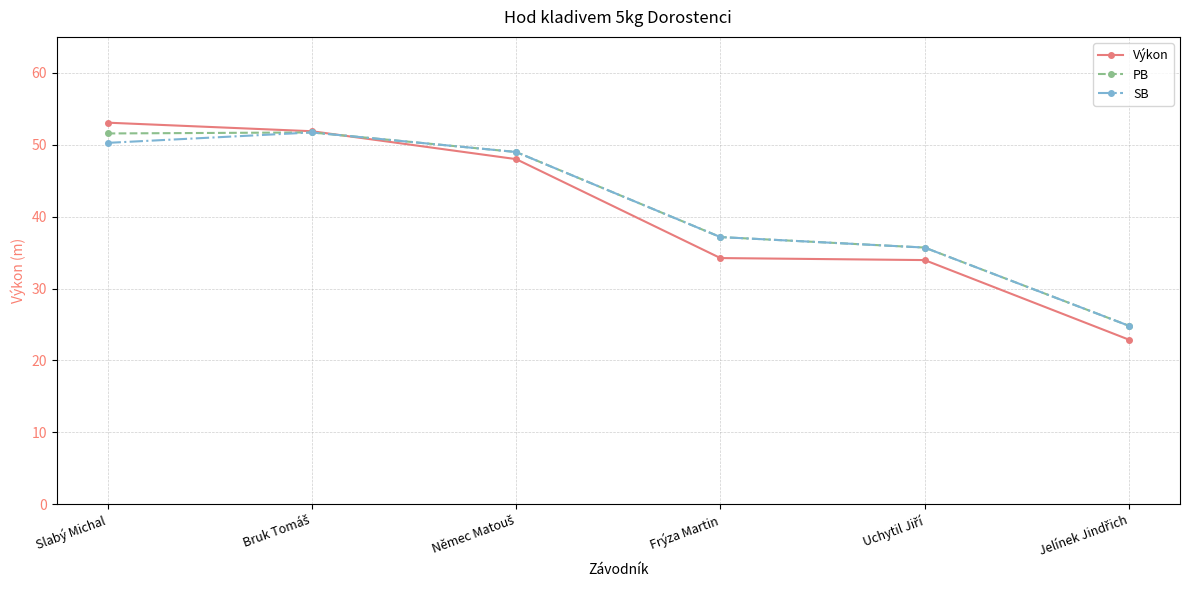

What is the spread (max minus min) of values at Slabý Michal?

2.8